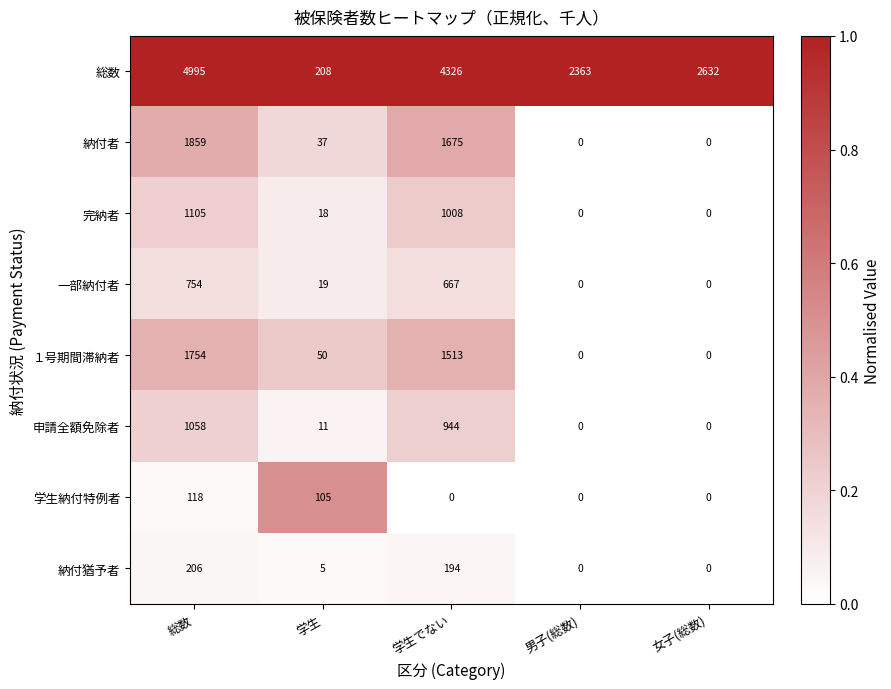

Is the value of 納付者 at 学生 greater than the value of 完納者 at 男子(総数)?

Yes